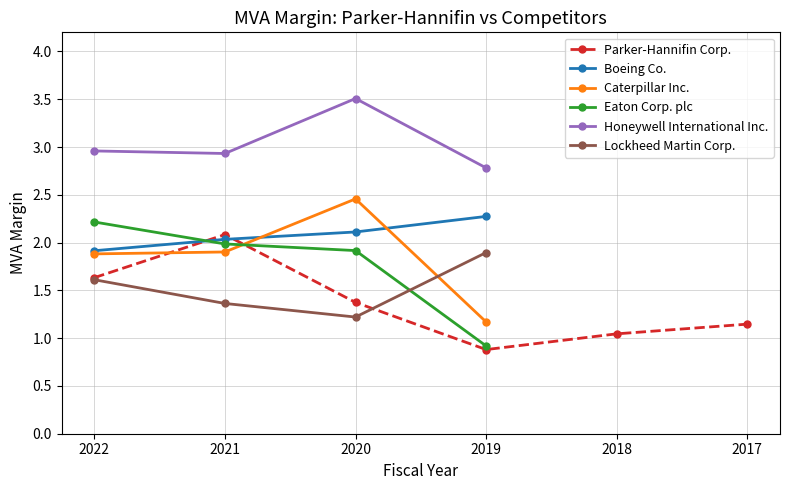

True or false: Honeywell International Inc. and Boeing Co. intersect in this chart.

False